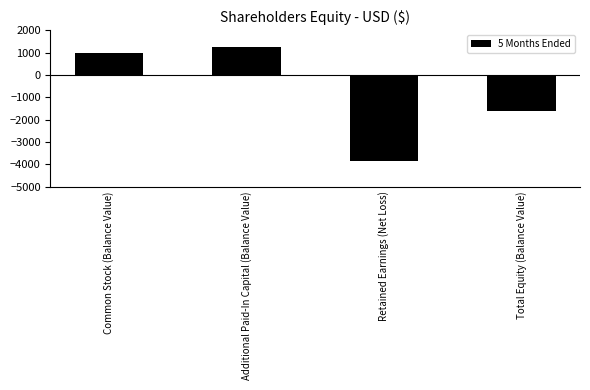

Rank the categories by value from highest to lowest.

Additional Paid-In Capital (Balance Value), Common Stock (Balance Value), Total Equity (Balance Value), Retained Earnings (Net Loss)